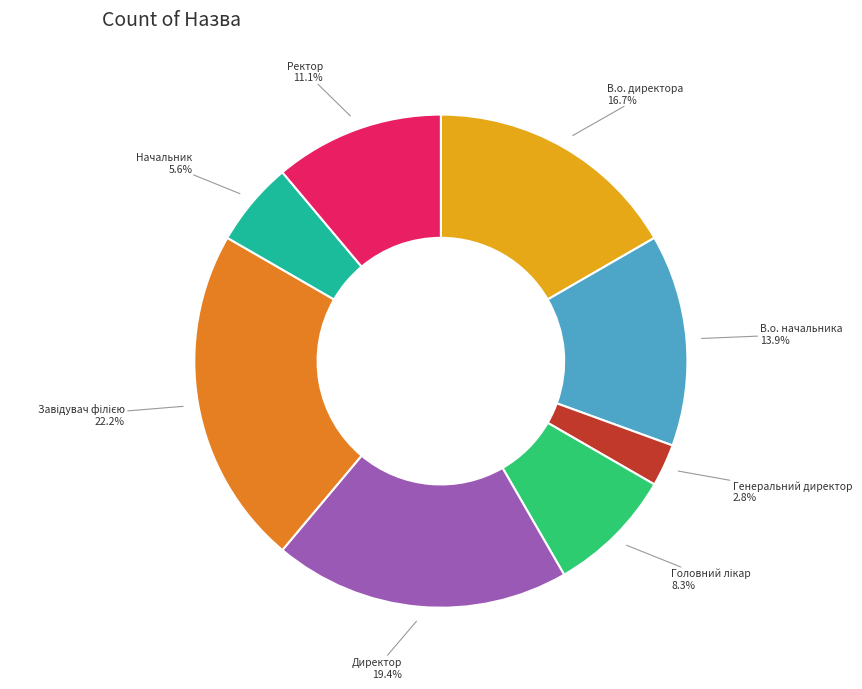

Does any single category account for the majority?

No